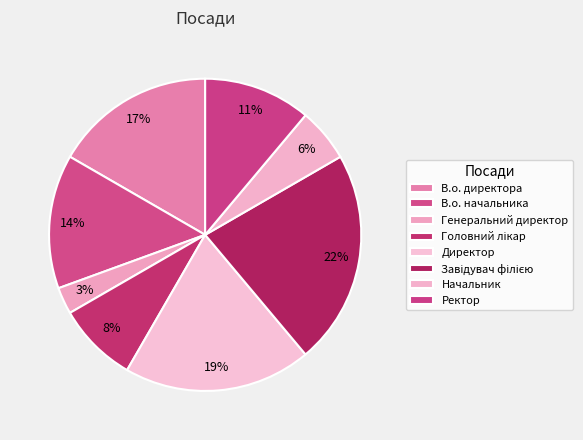

To the nearest percent, what portion does Ректор represent?

11%